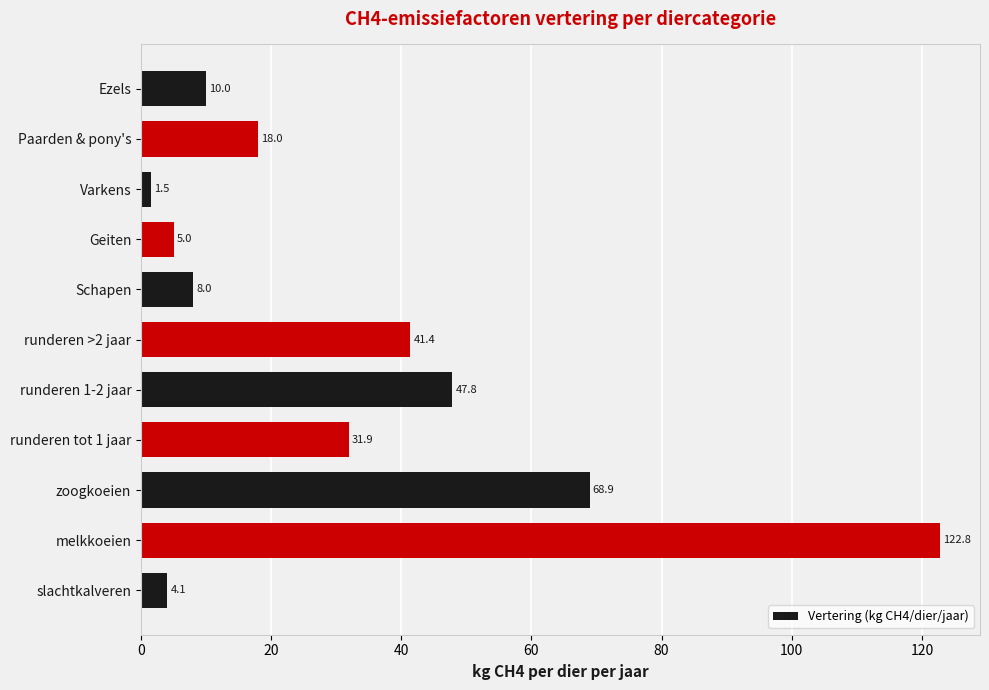

The value at slachtkalveren is 4.1. True or false?

True